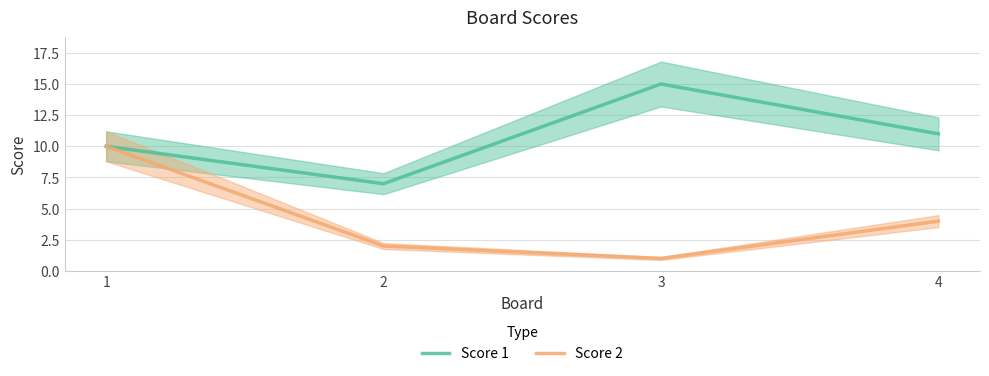

Reading left to right, list all the values displayed in this chart.

Score 1: 1=10	2=7	3=15	4=11
Score 2: 1=10	2=2	3=1	4=4